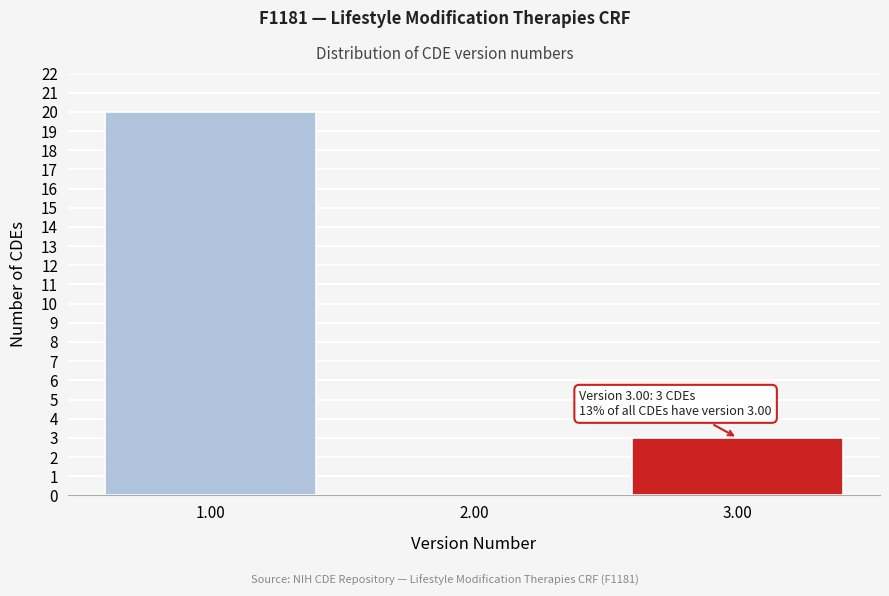

Which range on the x-axis has the tallest bar?

0.5 to 1.5